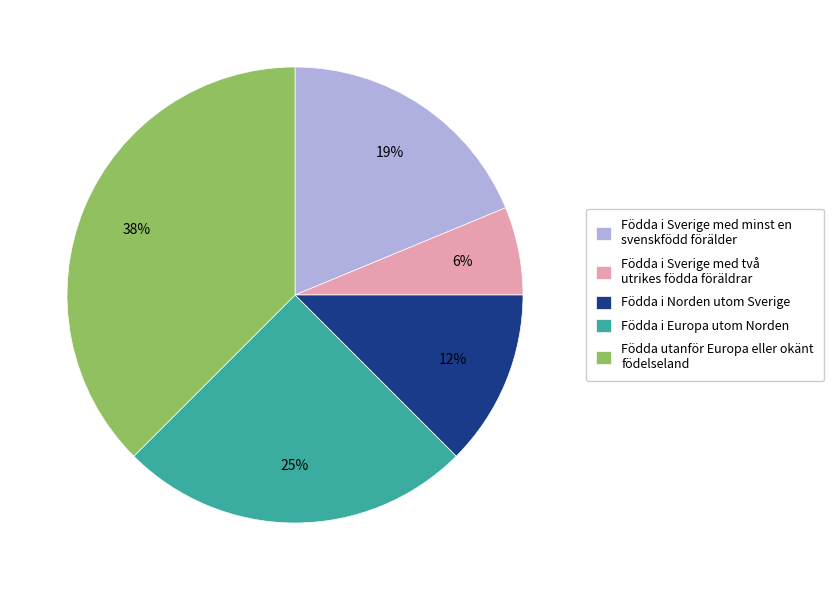

To the nearest percent, what is the average slice percentage?

20%